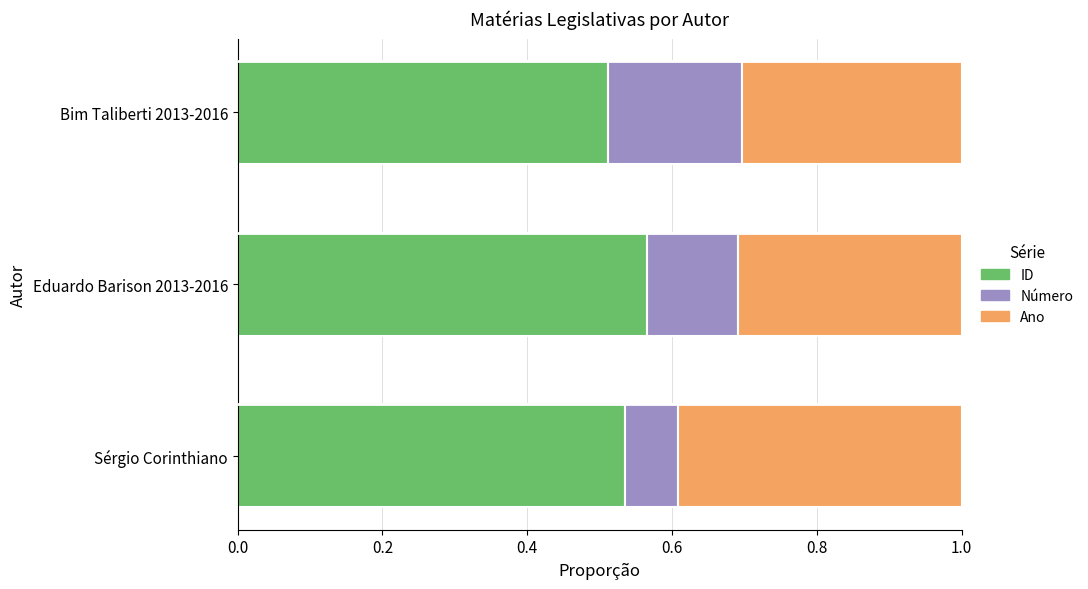

What is the total value across all series at Sérgio Corinthiano?

1.0